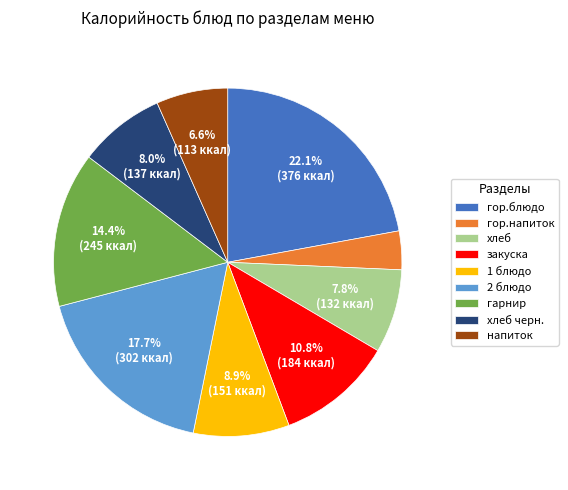

To the nearest percent, what is the difference between the largest and smallest slice percentages?

19%